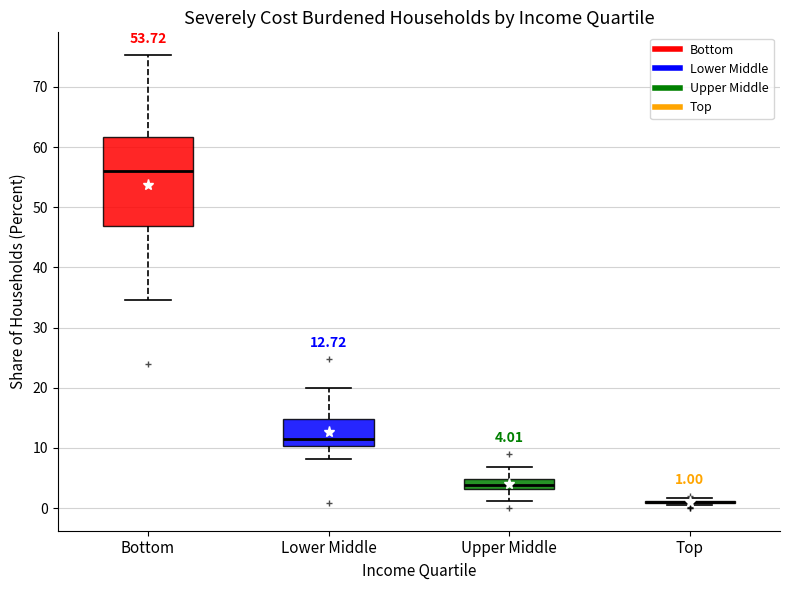

Which box is the tallest, from its lower edge to its upper edge?

Bottom